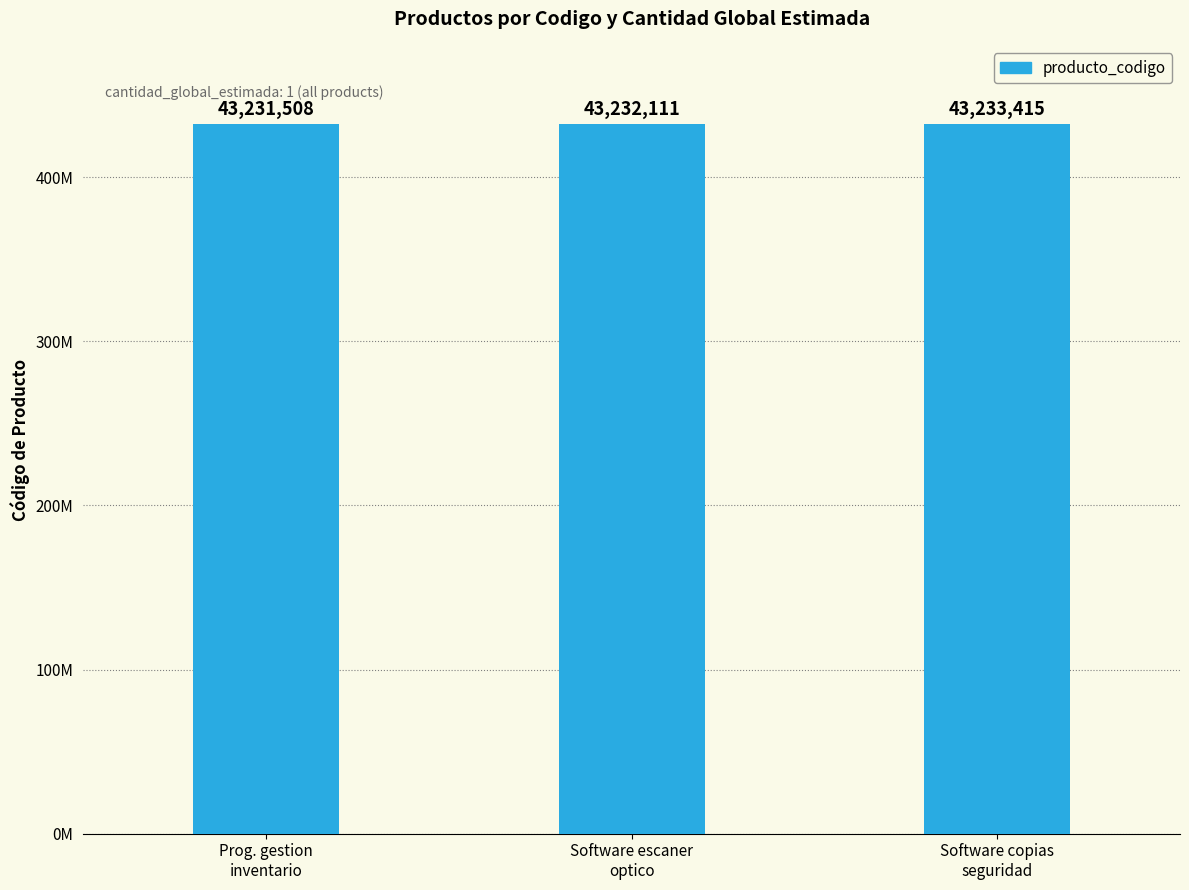

Between Software copias
seguridad and Prog. gestion
inventario, which is larger?

Software copias
seguridad